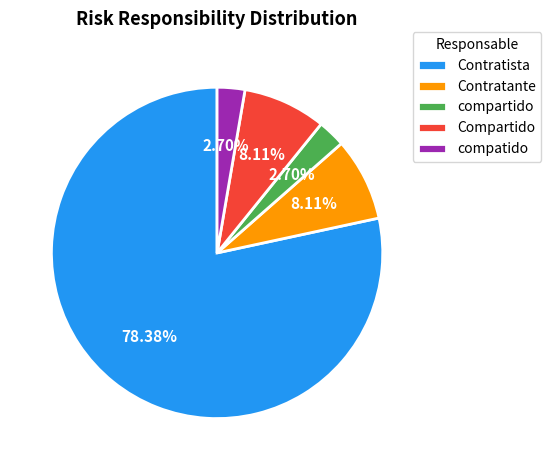

Which slice is the largest?

Contratista